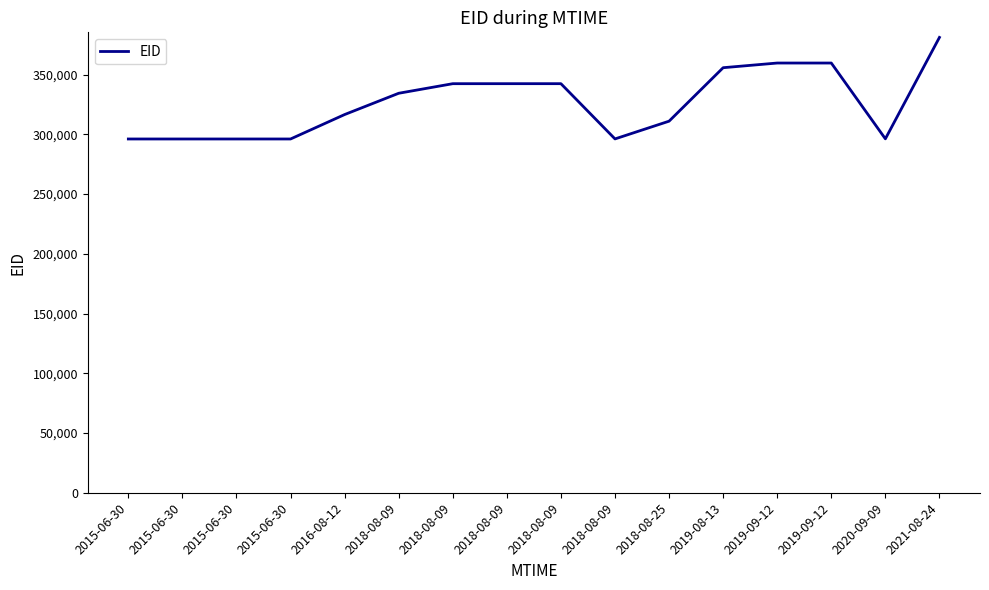

How many lines are shown in the chart?

1